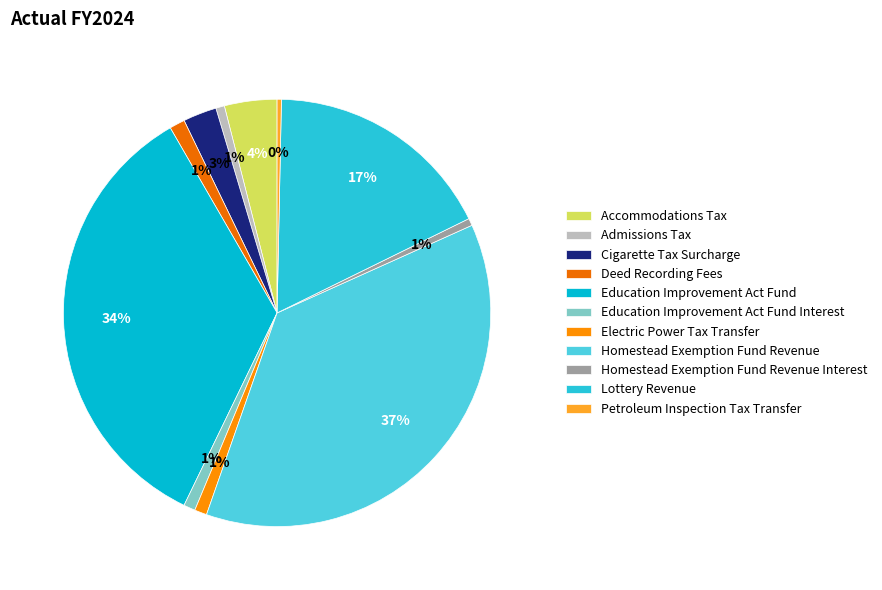

What is the ratio of the value at Cigarette Tax Surcharge to the value at Homestead Exemption Fund Revenue?

0.1